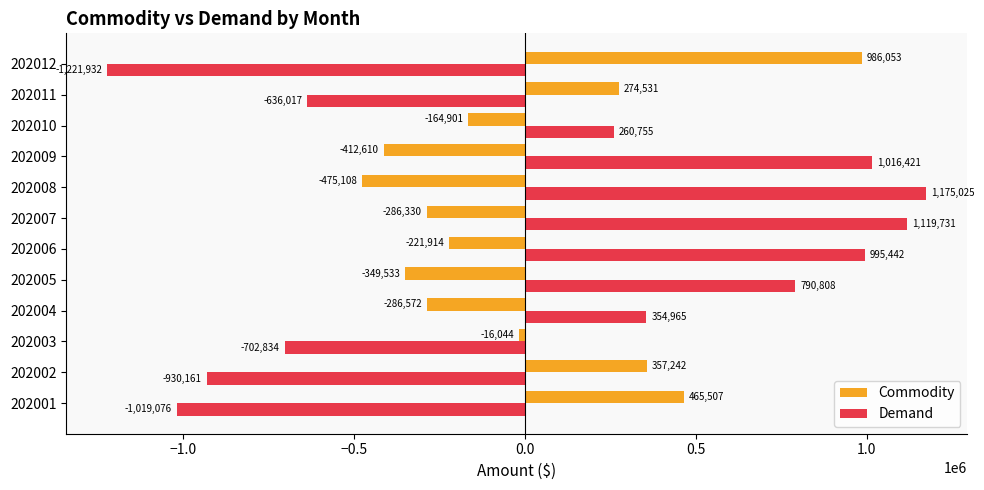

What are all the series names shown in the legend?

Commodity, Demand